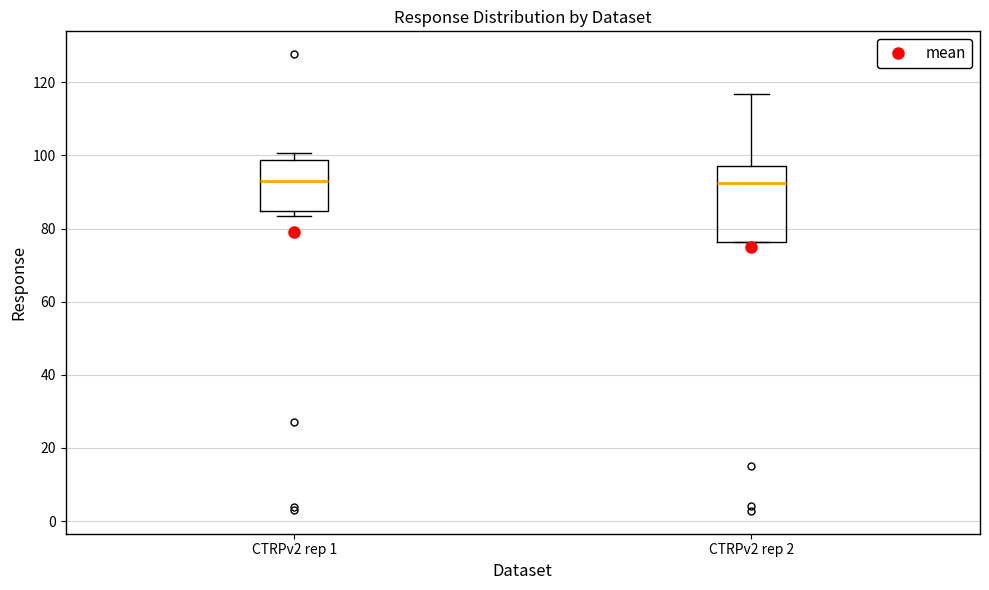

Where is the lower edge of the box for CTRPv2 rep 1 on the y-axis? The values are not printed on the chart, so give them approximately, as read against the axis.

84